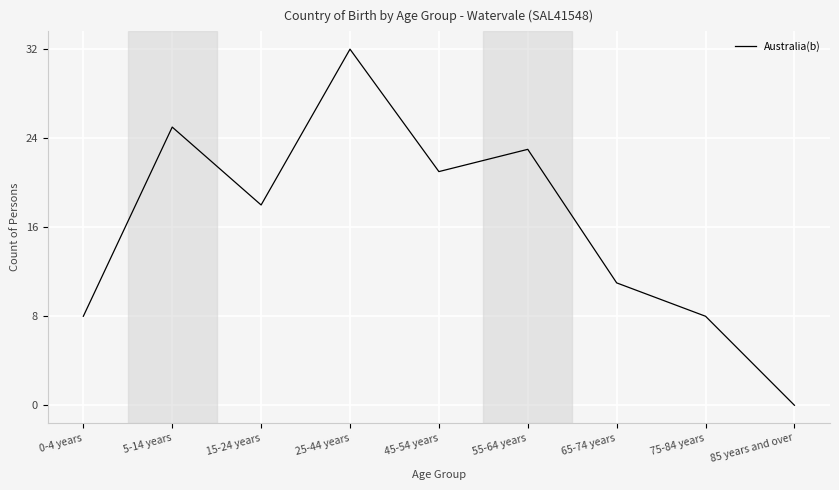

What is the difference between the second highest and minimum values?

25